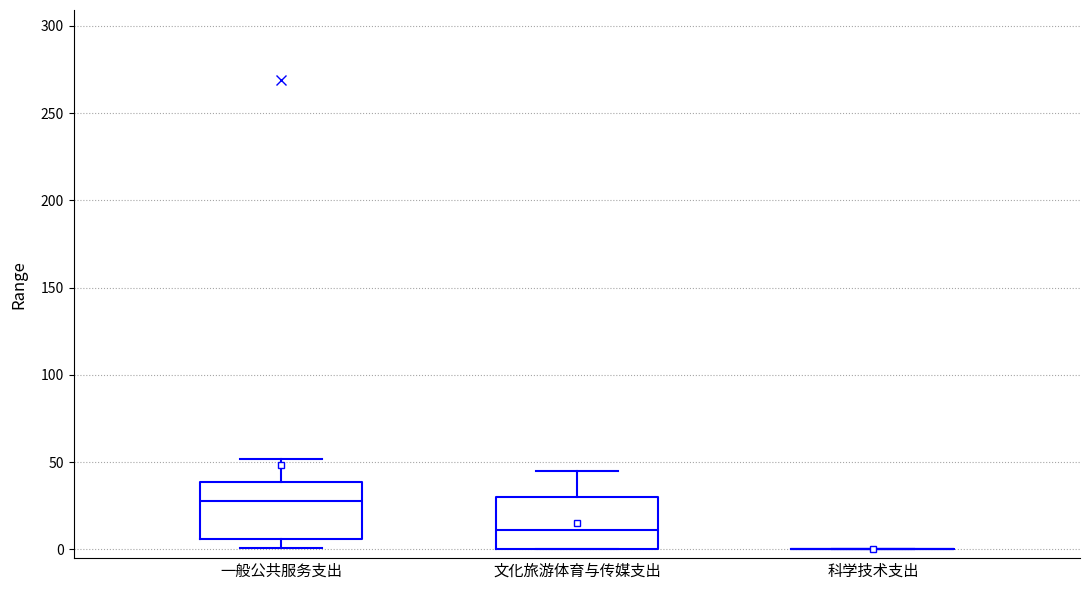

Reading left to right, read every box against the y-axis: the position of its median line, the range the box covers, and the ends of its whiskers. The values are not printed on the chart, so give them approximately, as read against the axis.

一般公共服务支出: median 30, box 5 to 40, whiskers 0 to 50
文化旅游体育与传媒支出: median 10, box 0 to 30, whiskers 0 to 45
科学技术支出: box collapsed to a line at 0, whiskers 0 to 0